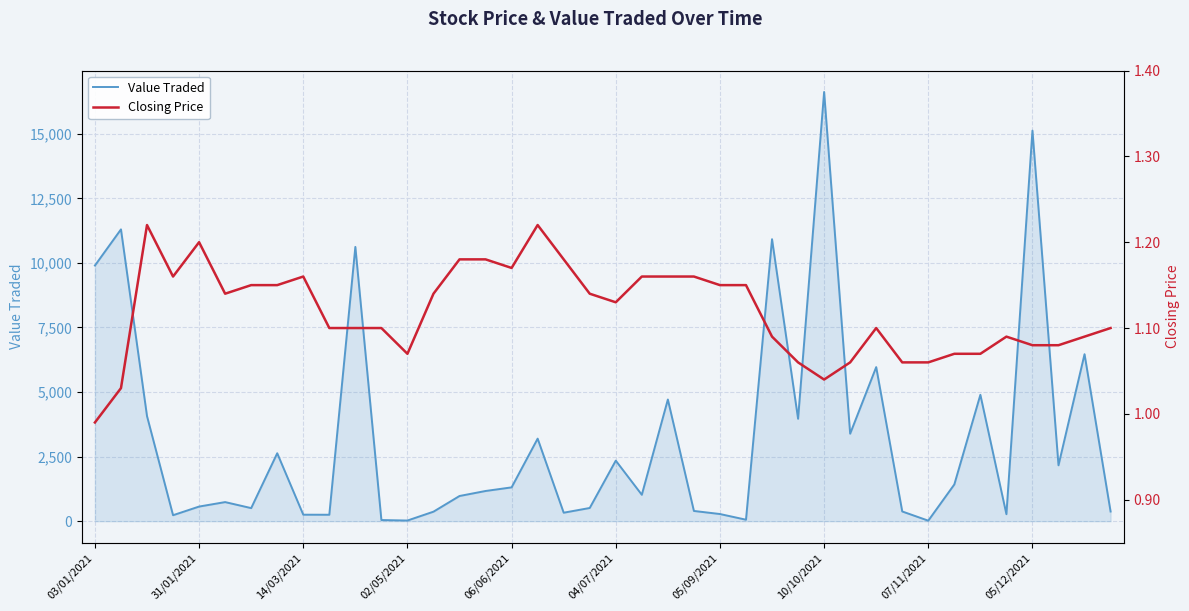

Which series has the widest spread of values?

Value Traded